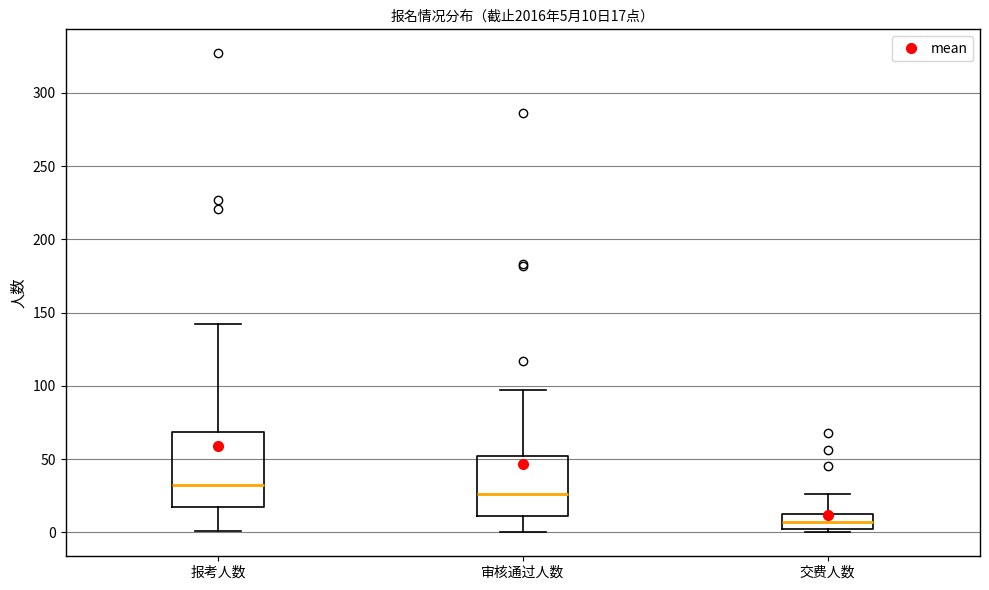

Which box's median line is the lowest?

交费人数